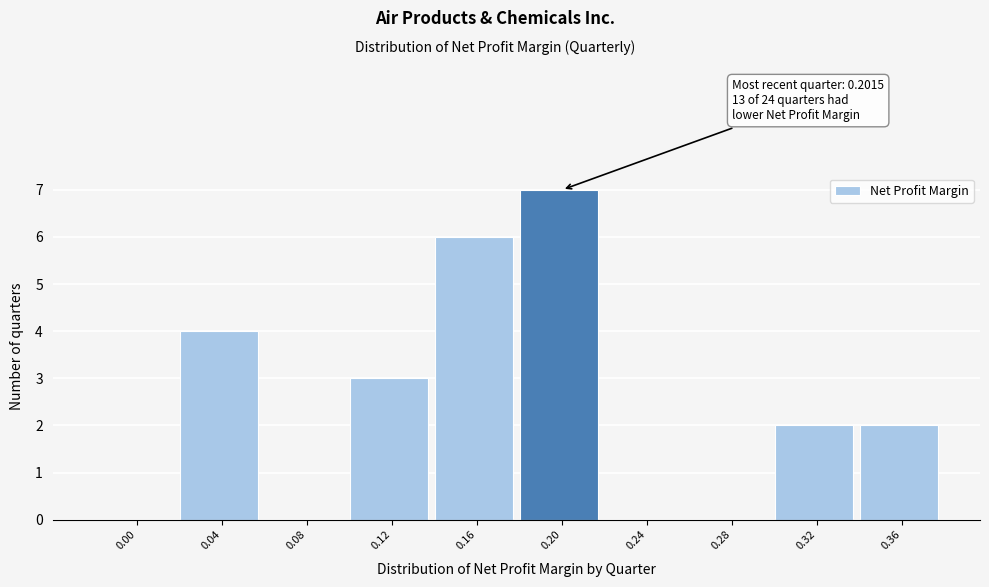

Reading left to right, transcribe all the data shown in this chart.

0.00=0	0.04=4	0.08=0	0.12=3	0.16=6	0.20=7	0.24=0	0.28=0	0.32=2	0.36=2